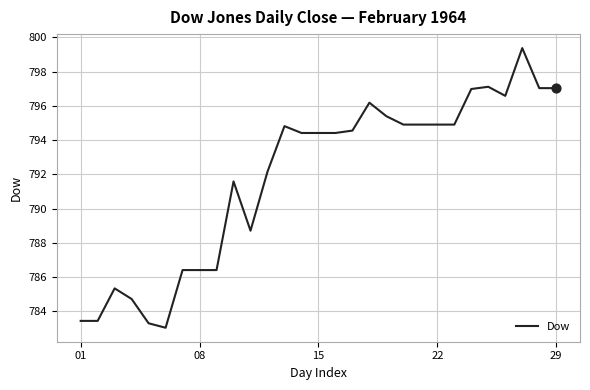

What is the minimum value shown in the chart?

783.0